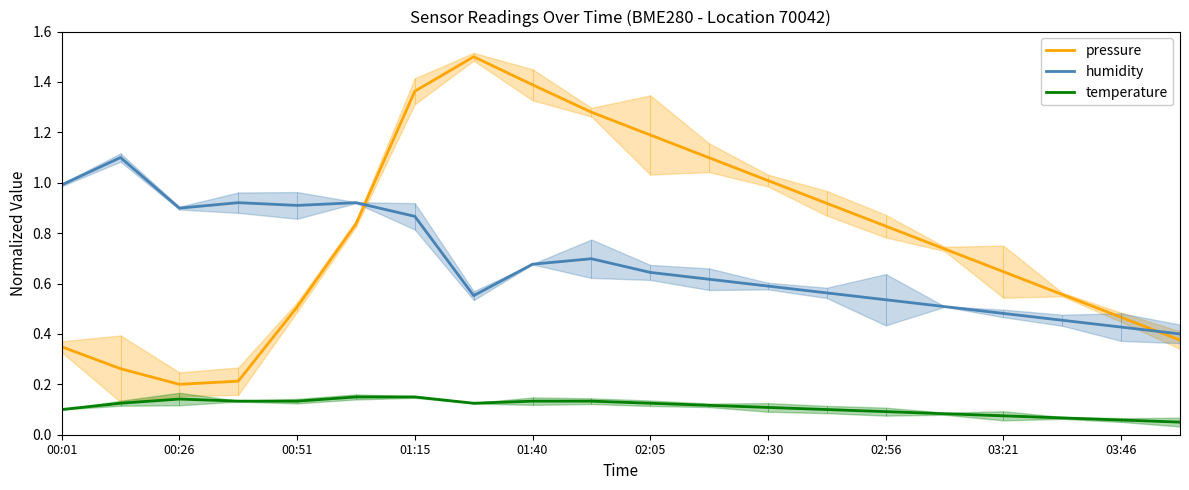

The pressure series shows 0.2 at 18. True or false?

False